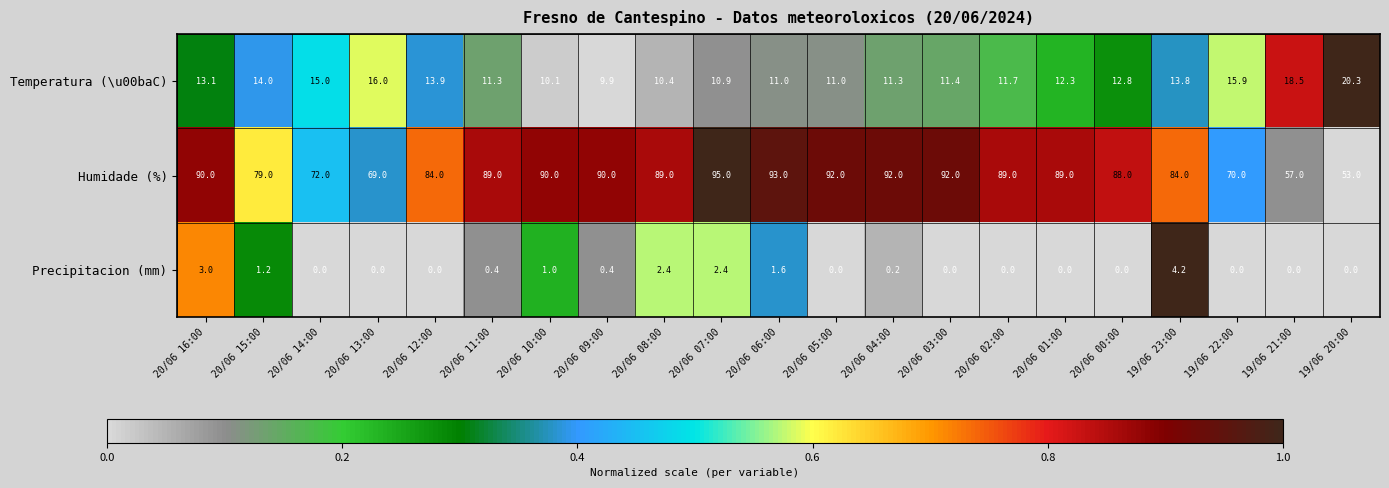

How many categories are shown in the chart?

21